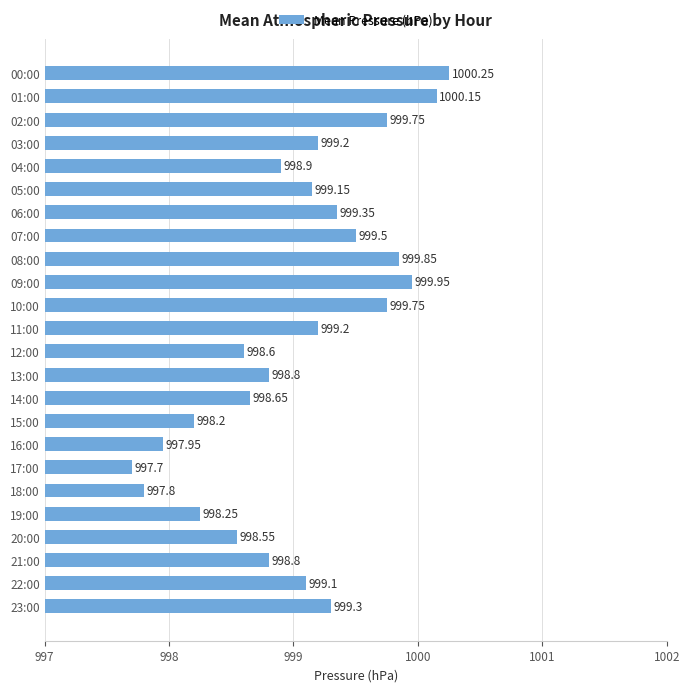

What is the sum of all values?

23976.7